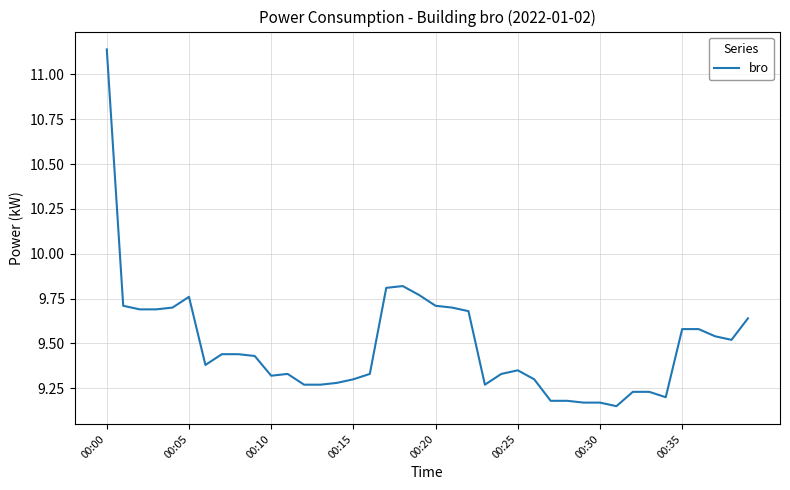

What is the difference between the maximum and minimum values?

2.0